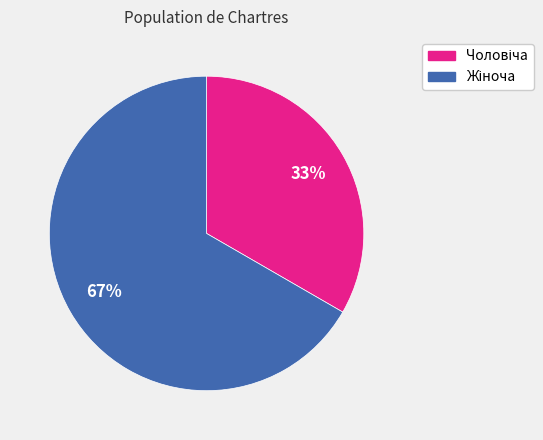

To the nearest percent, what is the average slice percentage?

50%